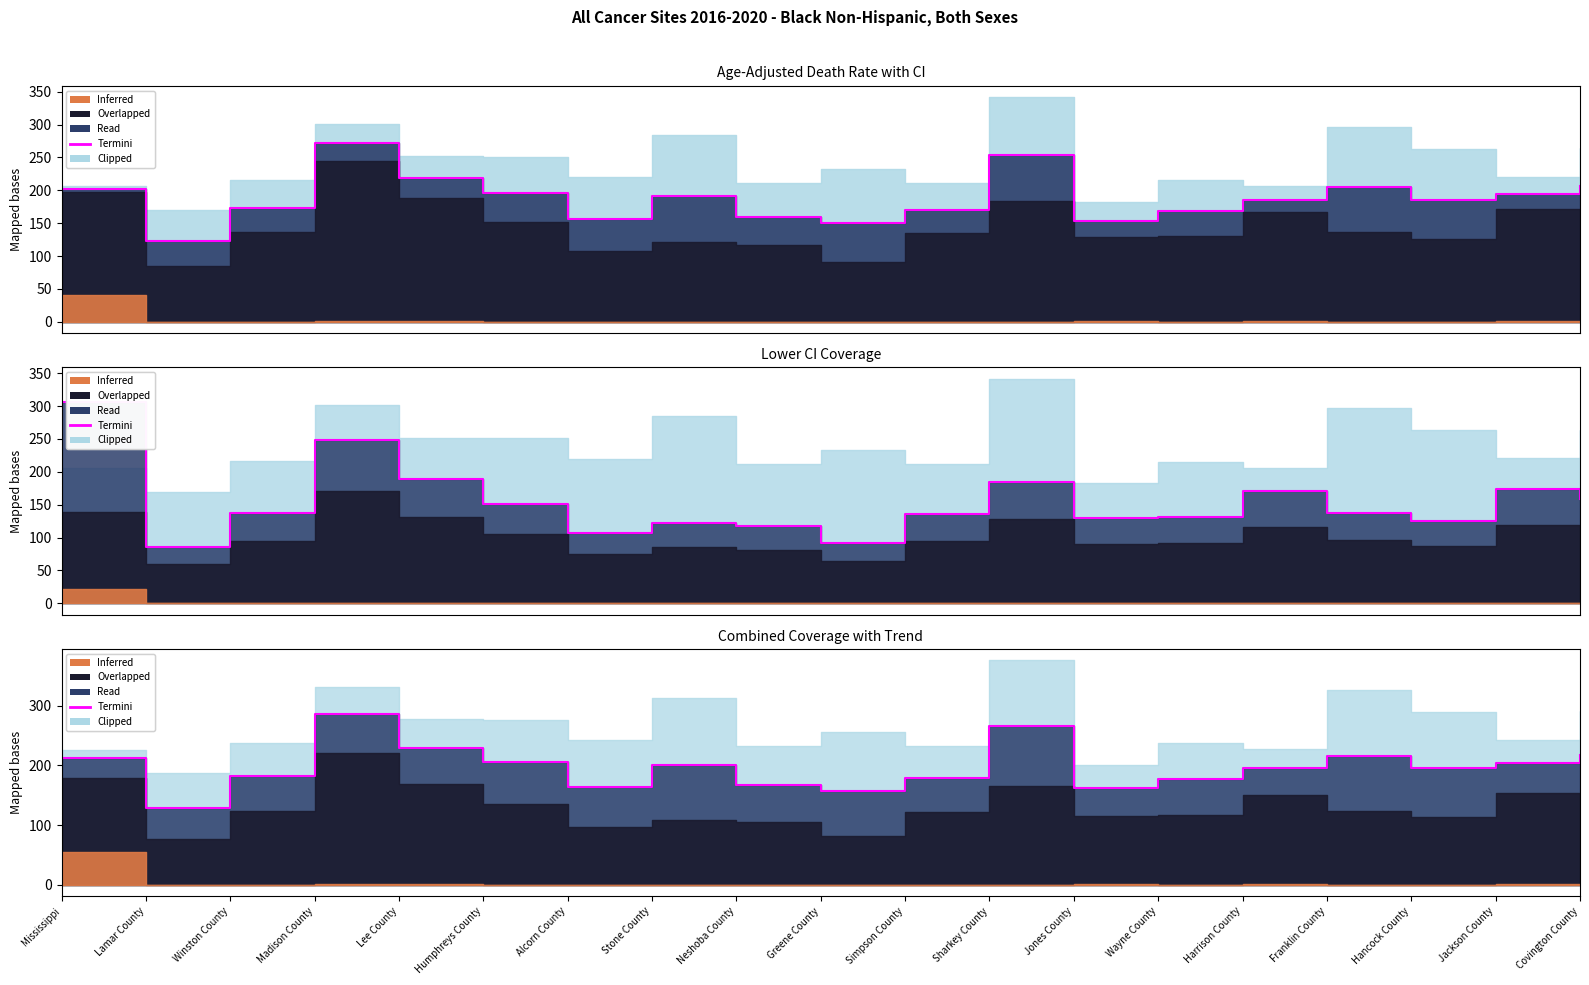

Reading left to right, extract all data points from this chart.

211.9	129.0	181.5	285.4	229.2	206.2	163.8	200.9	167.0	157.8	178.8	266.0	161.5	177.7	195.0	215.4	194.8	204.6	216.5